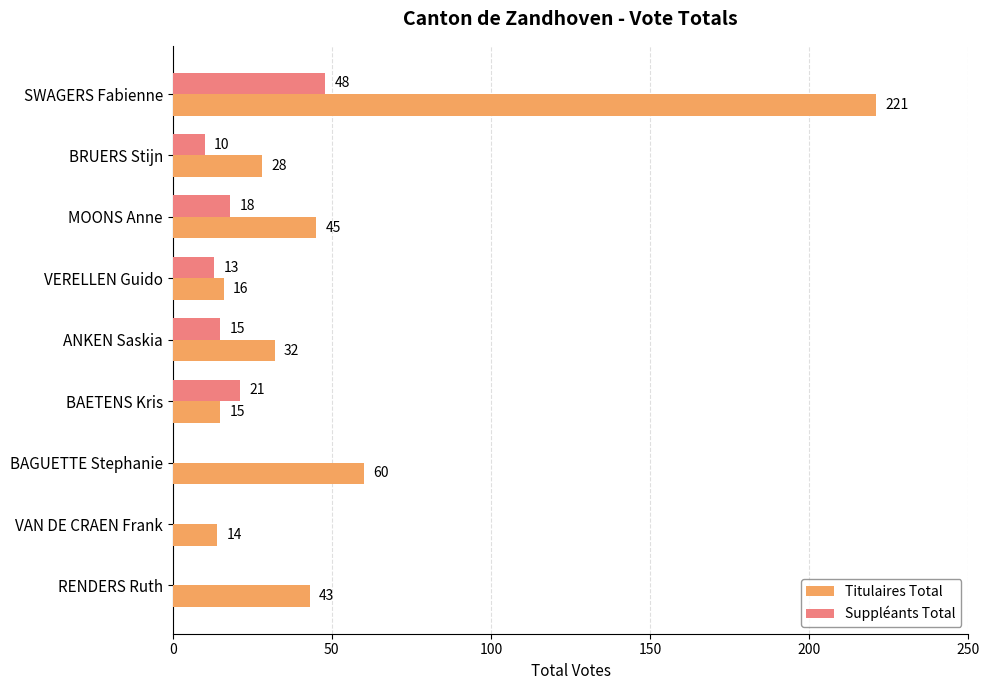

What is the total value across all series at BAETENS Kris?

36